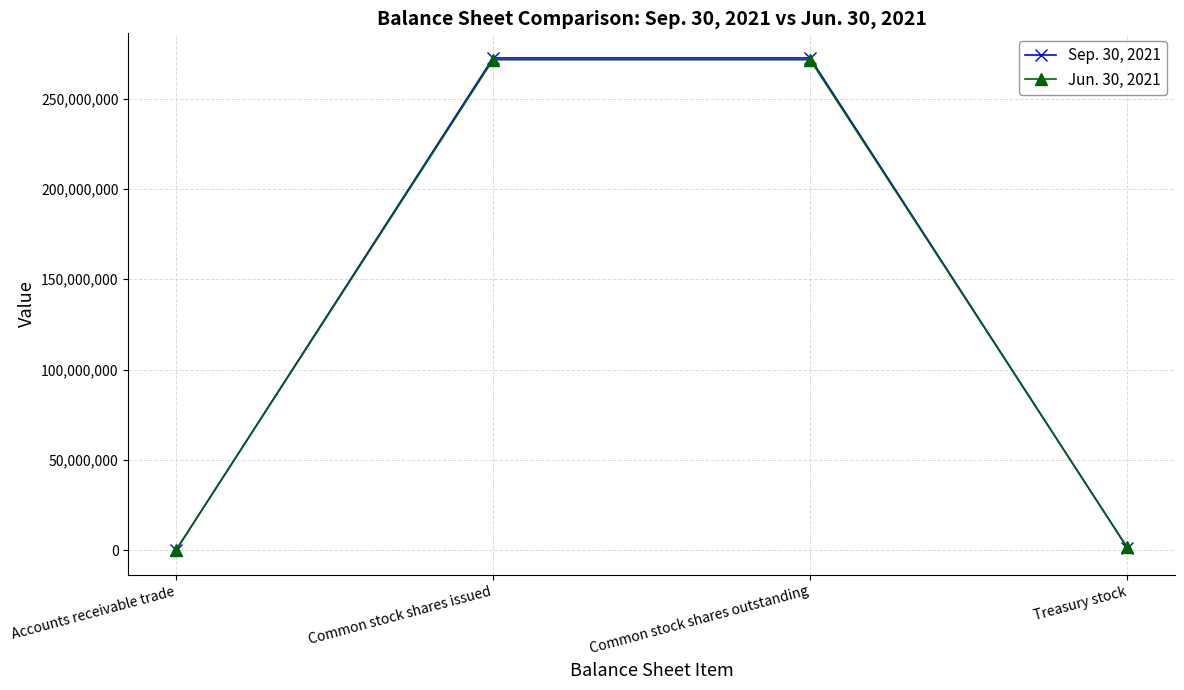

Does the chart display data point markers on the line(s)?

Yes